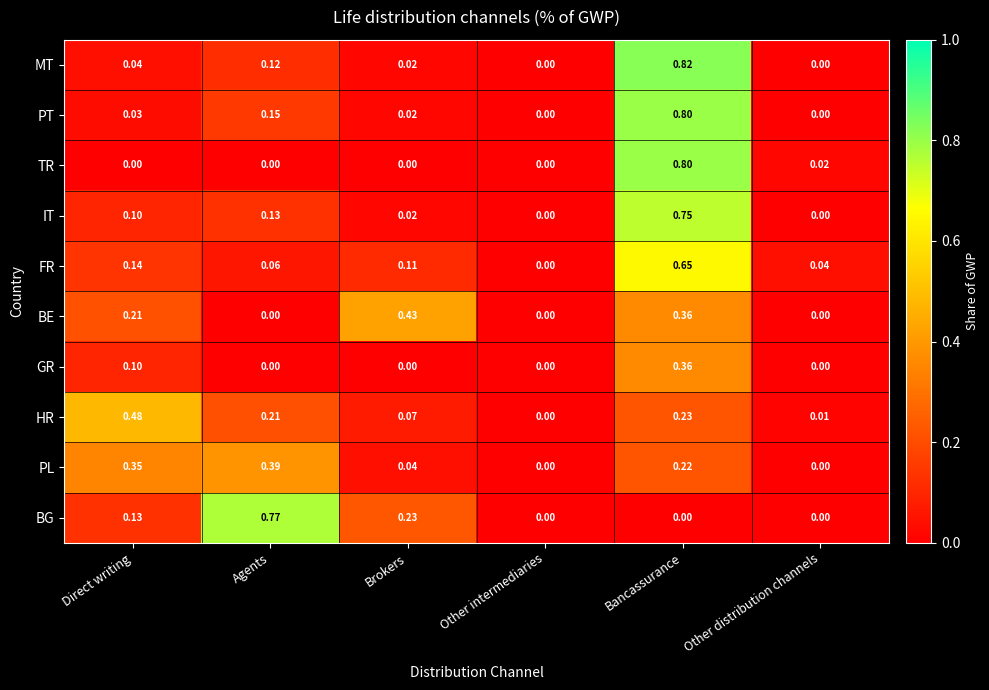

Between Brokers and Other distribution channels, which series saw the biggest shift?

BE